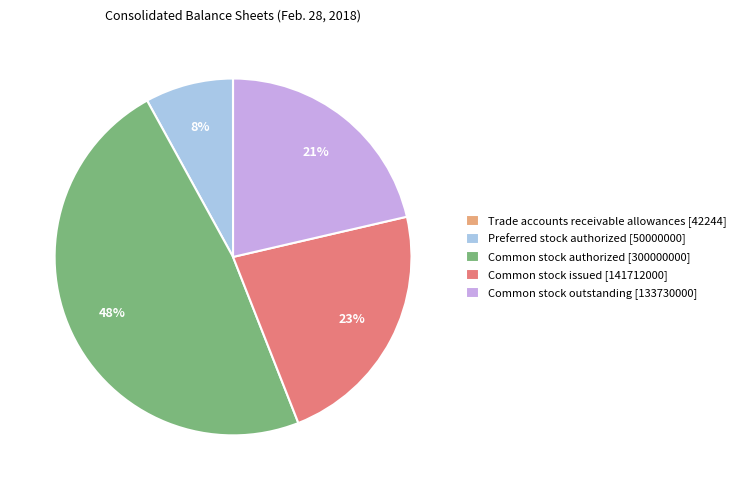

Approximately how many times larger is the value at Common stock issued [141712000] compared to Common stock authorized [300000000]?

0.5